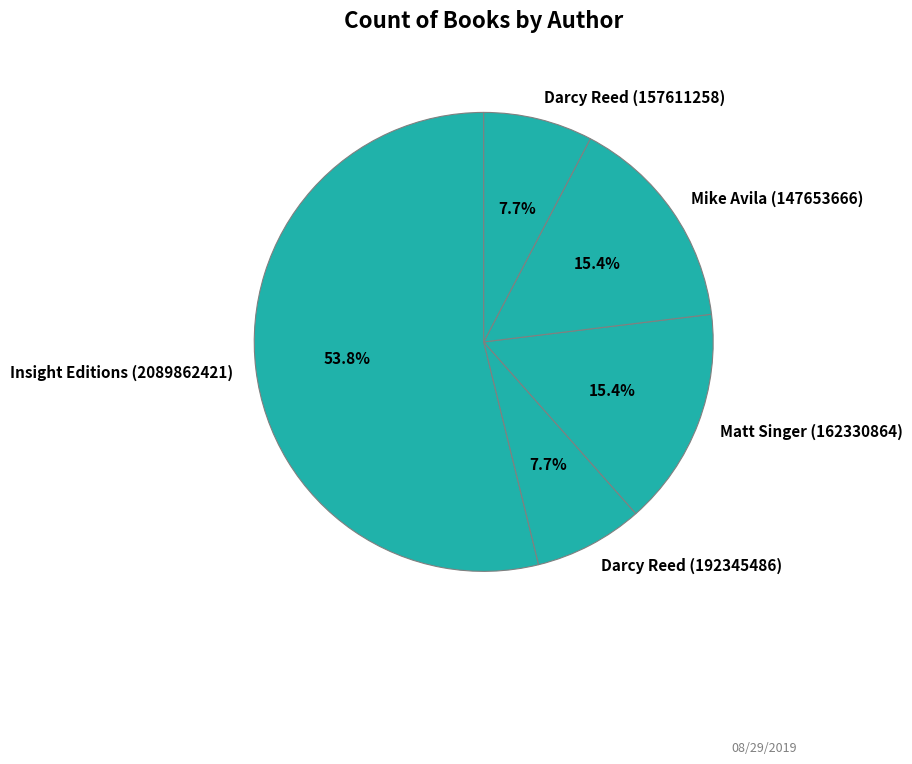

Which category has the biggest portion of the pie?

Insight Editions (2089862421)